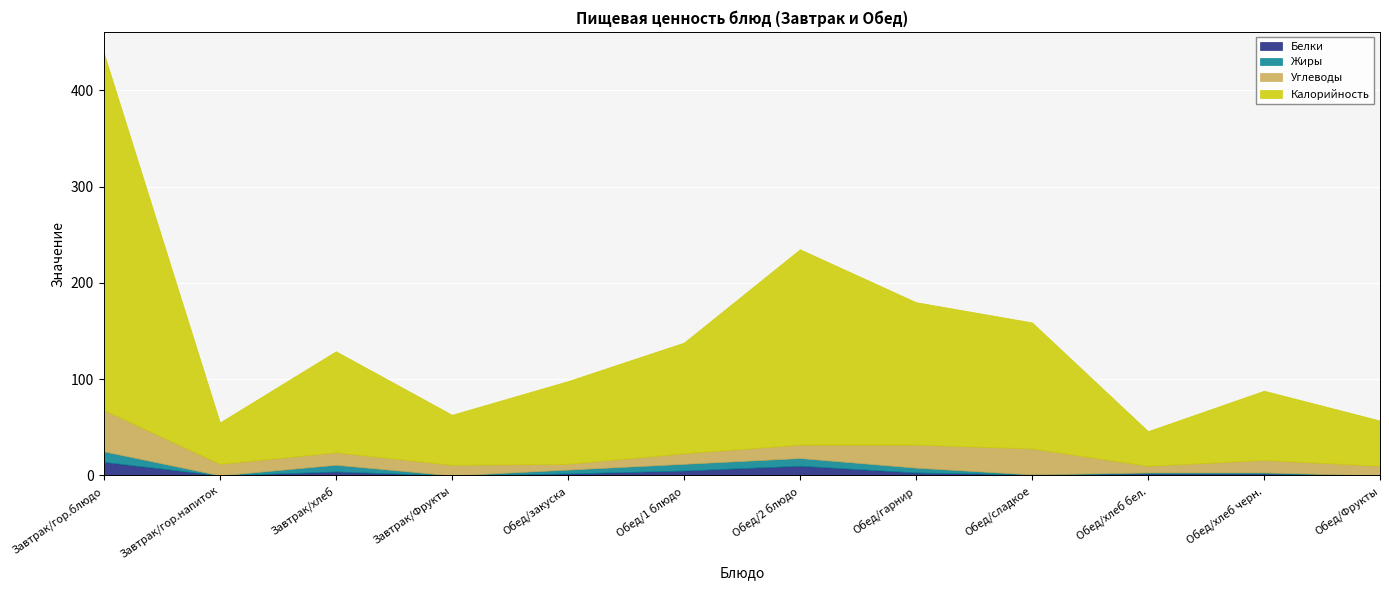

What are all the series names shown in the legend?

Белки, Жиры, Углеводы, Калорийность